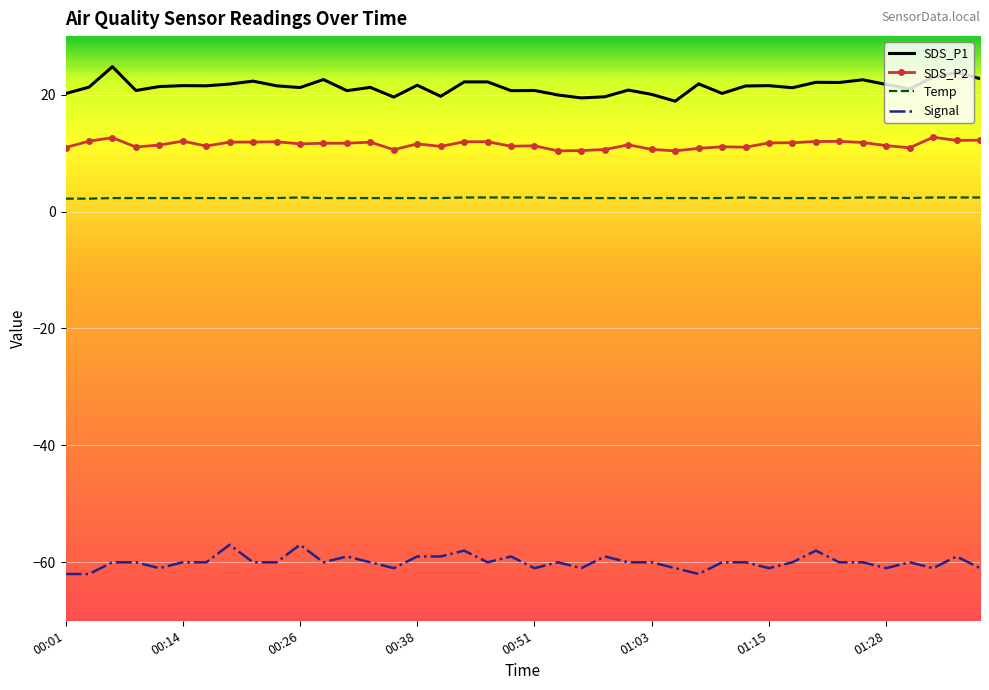

True or false: SDS_P1 and Temp intersect in this chart.

False